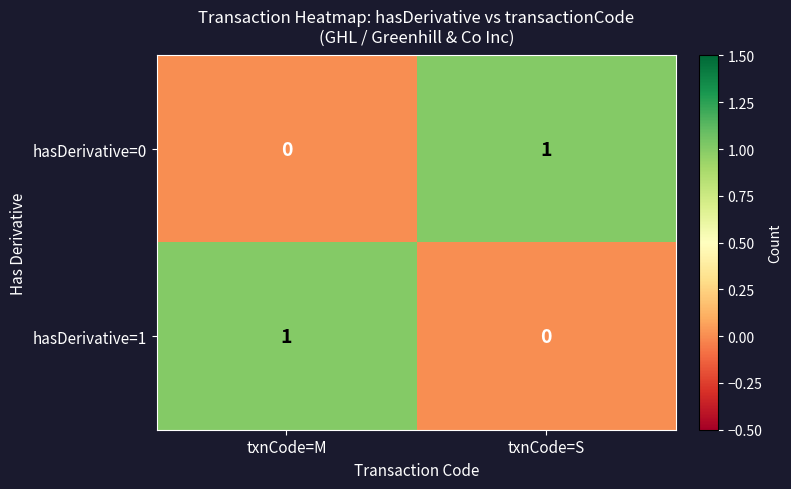

What is the spread (max minus min) of values at txnCode=S?

1